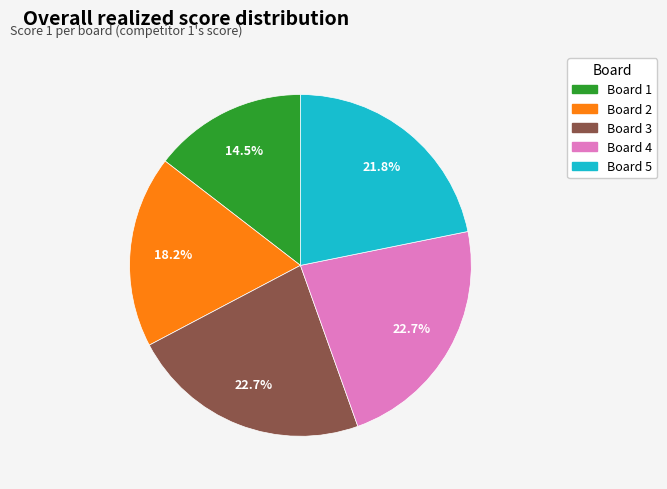

Is it true that Board 2 is 27% of the pie?

False